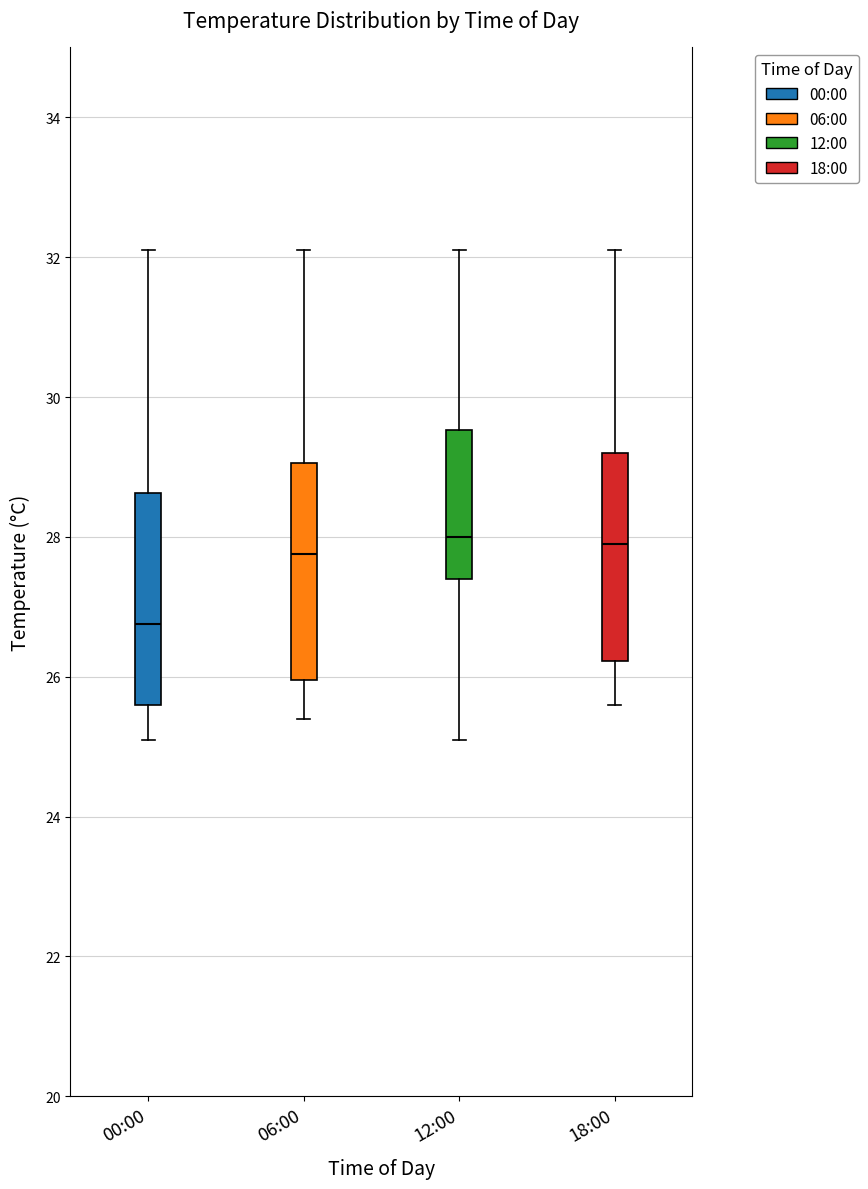

Reading left to right, read every box against the y-axis: the position of its median line, the range the box covers, and the ends of its whiskers. The values are not printed on the chart, so give them approximately, as read against the axis.

00:00: median 26.8, box 25.6 to 28.6, whiskers 25.2 to 32.2
06:00: median 27.8, box 26.0 to 29.0, whiskers 25.4 to 32.2
12:00: median 28.0, box 27.4 to 29.6, whiskers 25.2 to 32.2
18:00: median 28.0, box 26.2 to 29.2, whiskers 25.6 to 32.2